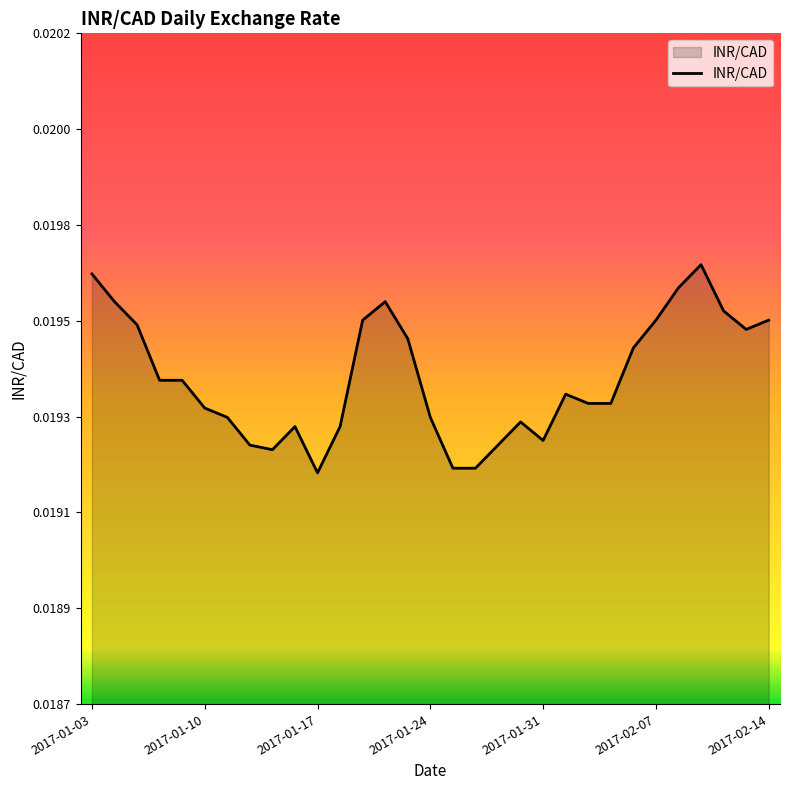

Is this an area chart (filled region under the line)?

Yes